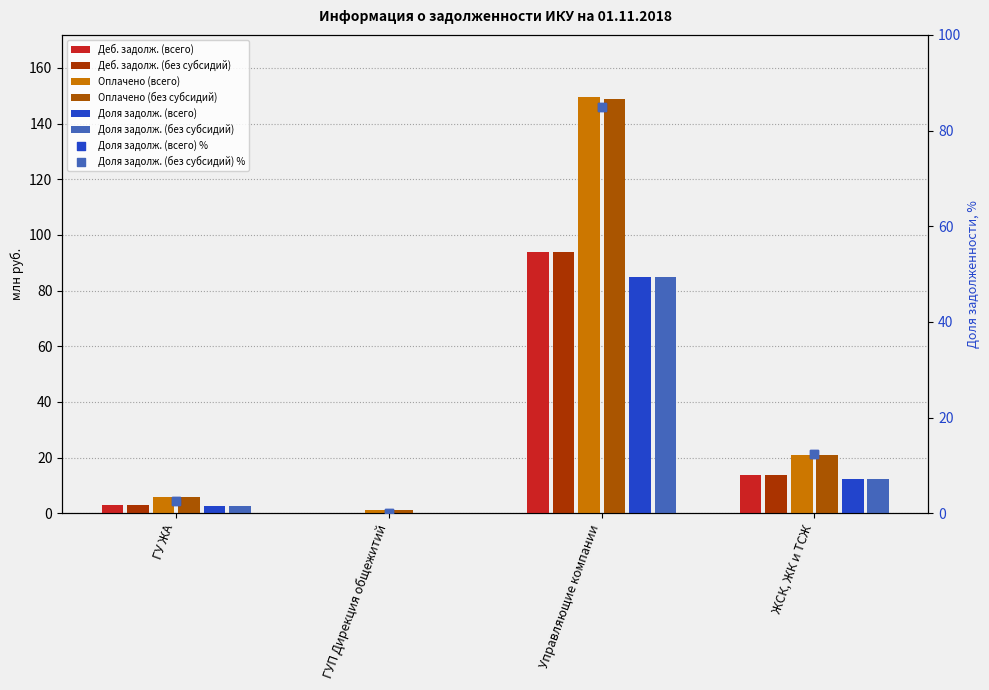

Which series contains the lowest Y value?

Доля задолженности (всего)